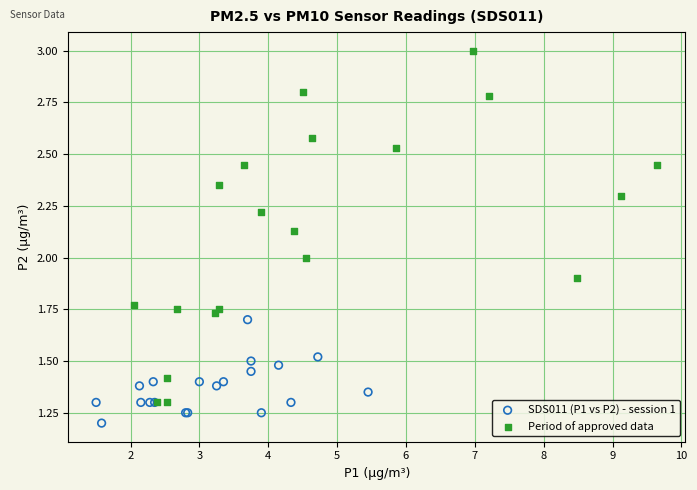

Which series contains the highest Y value?

Period of approved data